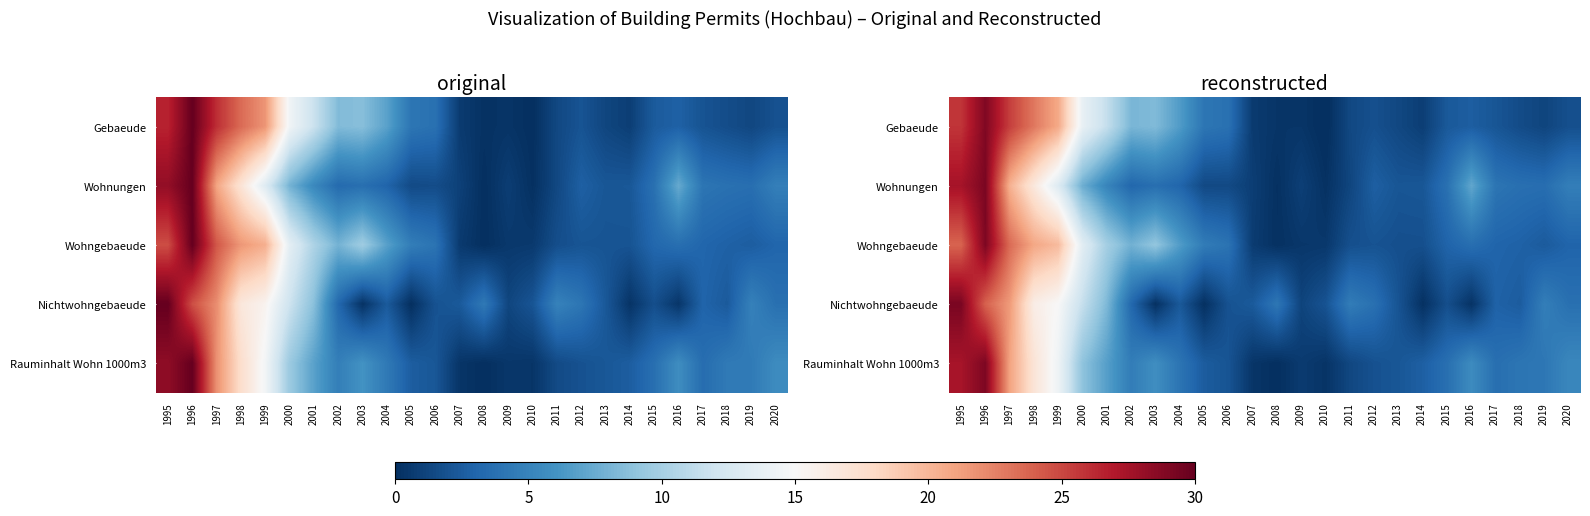

Which label corresponds to the largest value in the chart?

1995